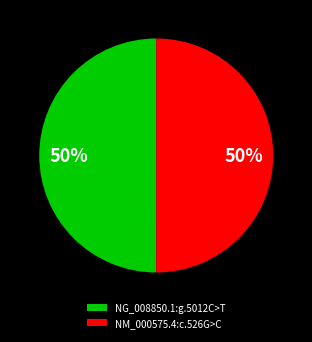

To the nearest percent, what percentage of the pie is NG_008850.1:g.5012C>T?

50%